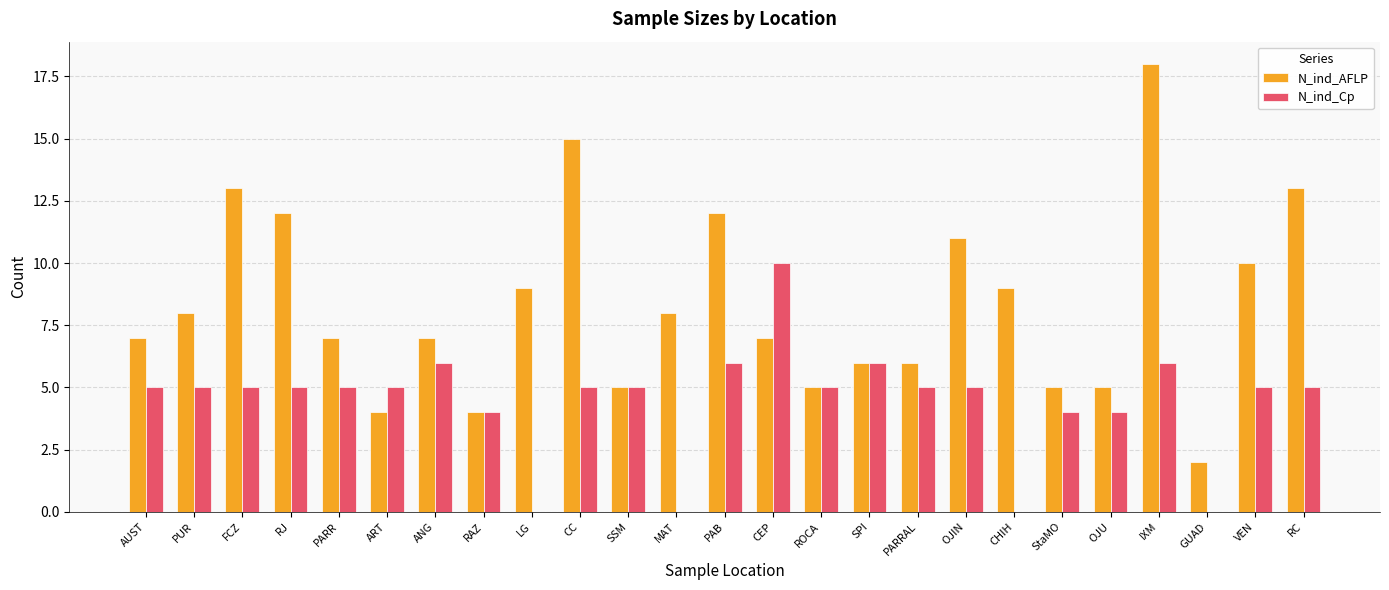

Which label corresponds to the largest value in the chart?

IXM